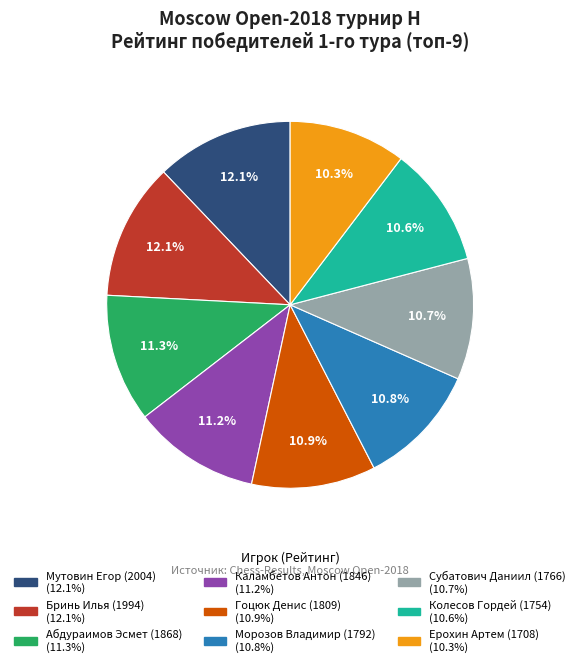

Approximately how many times larger is the value at Каламбетов Антон (1846) compared to Ерохин Артем (1708)?

1.1